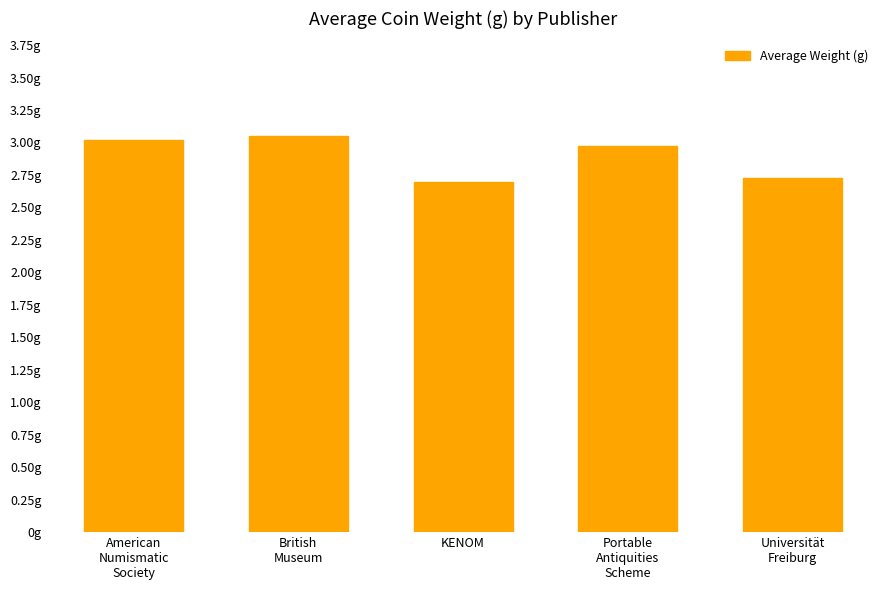

What position from the left is Universität
Freiburg?

5